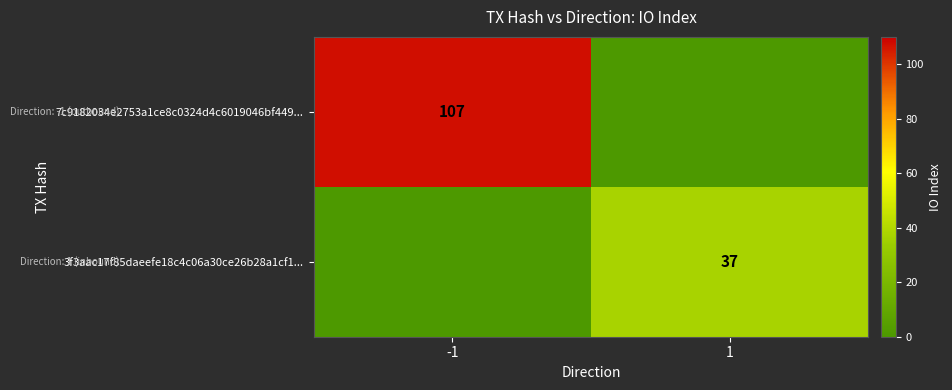

True or false: 3f3aac17f85daeefe18c4c06a30ce26b28a1cf1... has a value of 25 at 1.

False